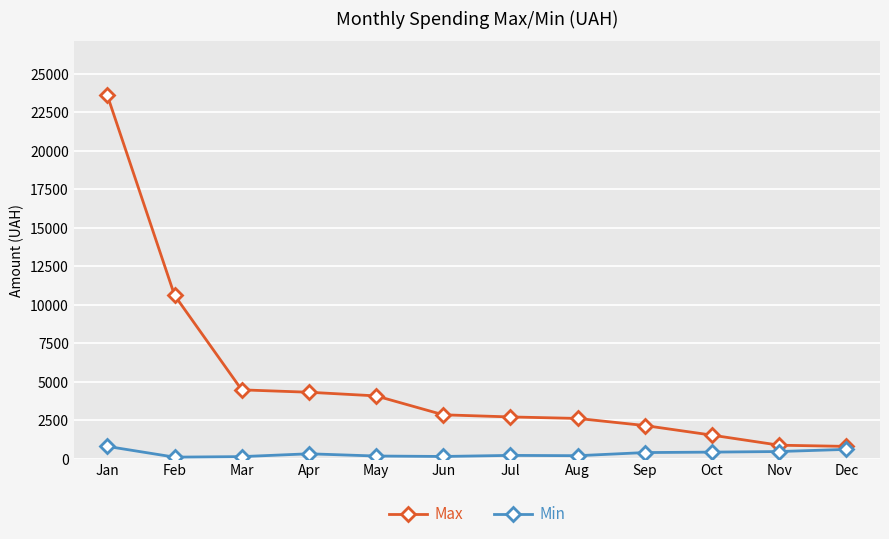

The Max series shows 13851.4 at Feb. True or false?

False